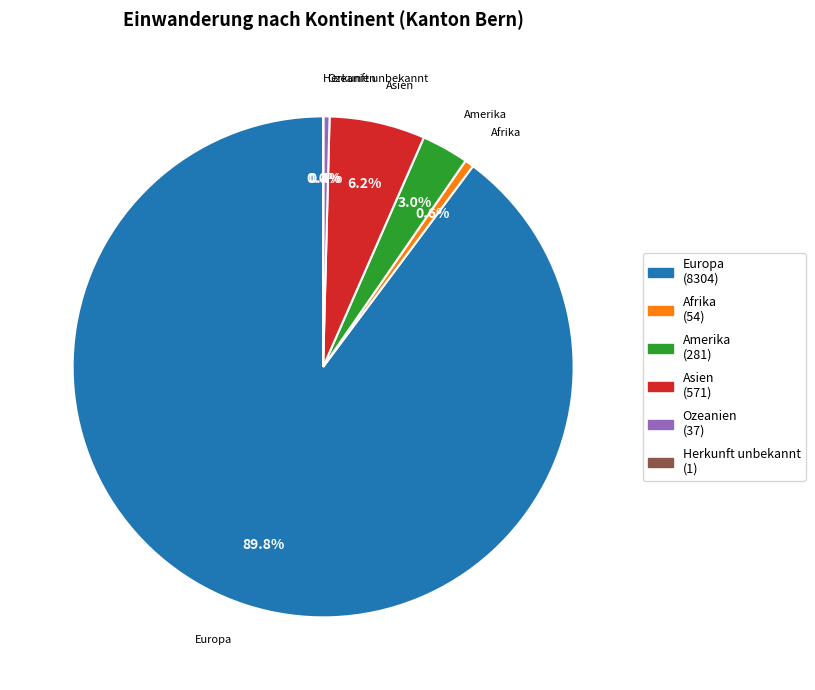

To the nearest percent, what is the average slice percentage?

17%